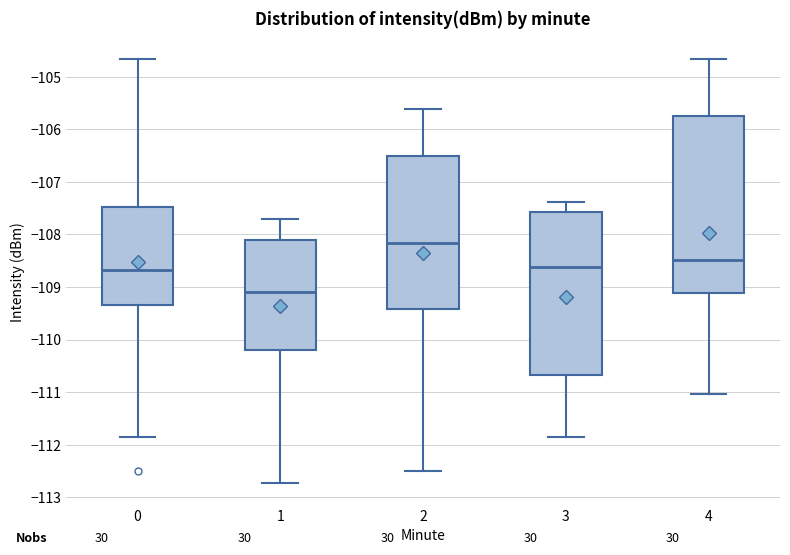

Reading left to right, read every box against the y-axis: the position of its median line, the range the box covers, and the ends of its whiskers. The values are not printed on the chart, so give them approximately, as read against the axis.

0: median -108.7, box -109.3 to -107.5, whiskers -111.8 to -104.7
1: median -109.1, box -110.2 to -108.1, whiskers -112.7 to -107.7
2: median -108.2, box -109.4 to -106.5, whiskers -112.5 to -105.6
3: median -108.6, box -110.7 to -107.6, whiskers -111.8 to -107.4
4: median -108.5, box -109.1 to -105.8, whiskers -111.0 to -104.7